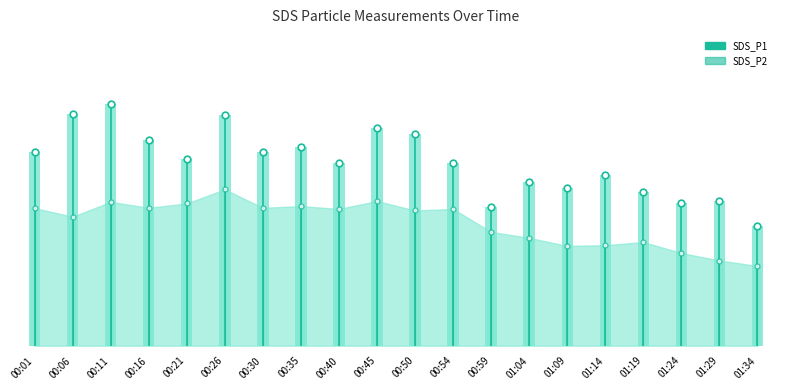

The SDS_P1 series shows 15.4 at 00:11. True or false?

True